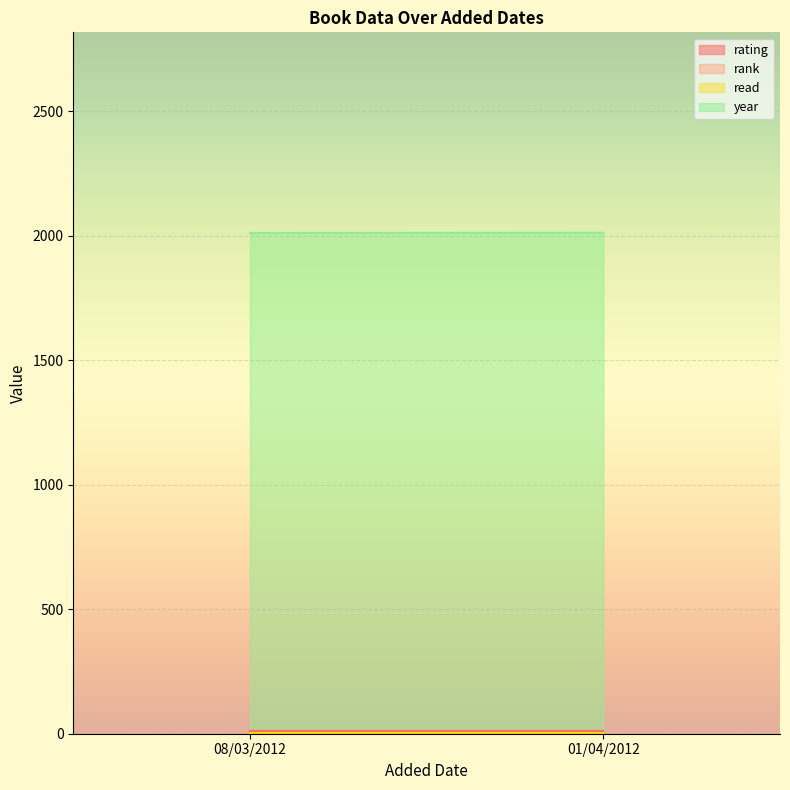

Between 08/03/2012 and 01/04/2012, which series saw the biggest shift?

year